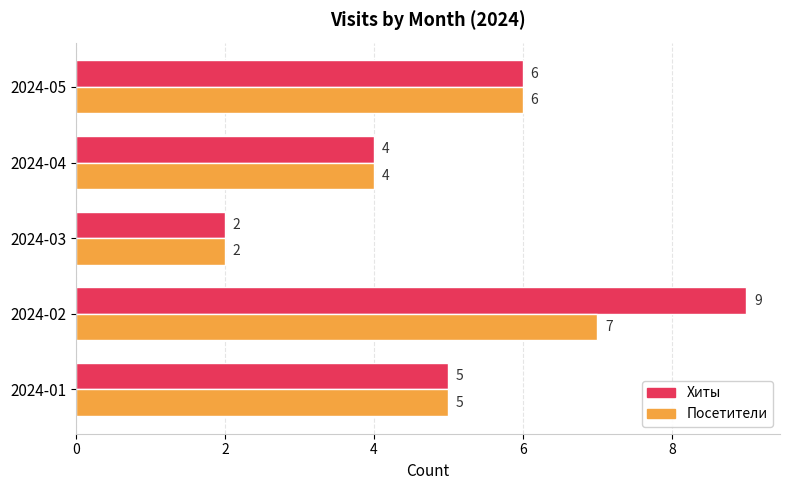

Which series has the largest total across all categories?

Хиты